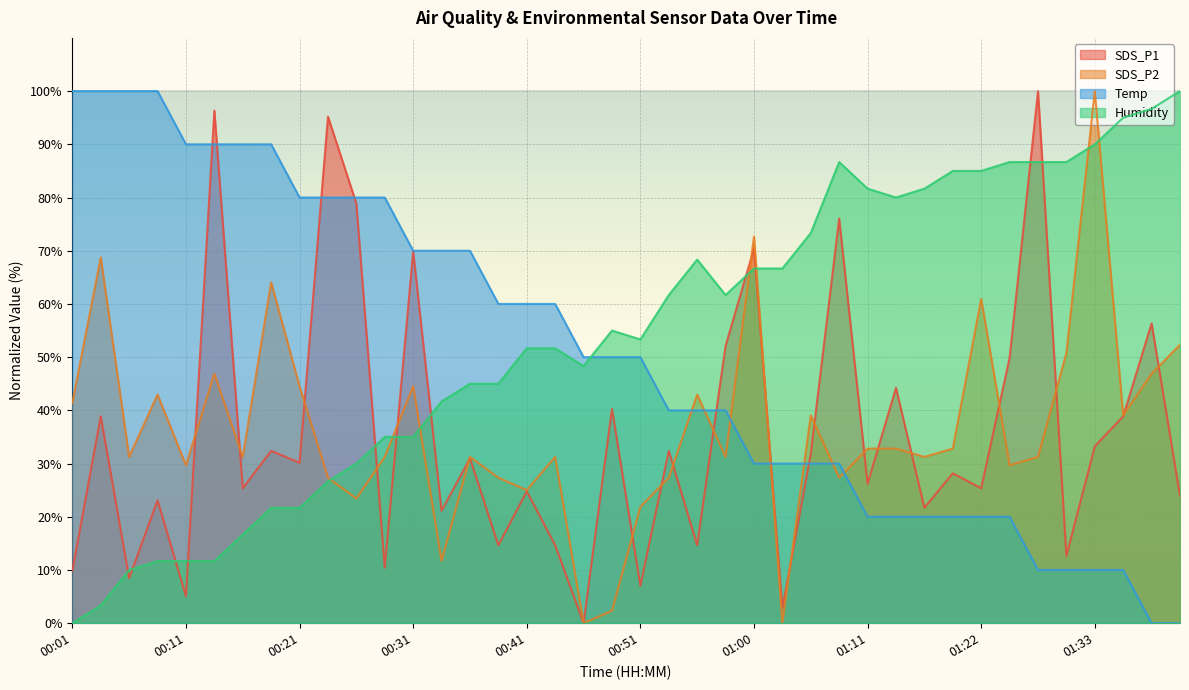

Which category has the lowest value across all series?

00:46